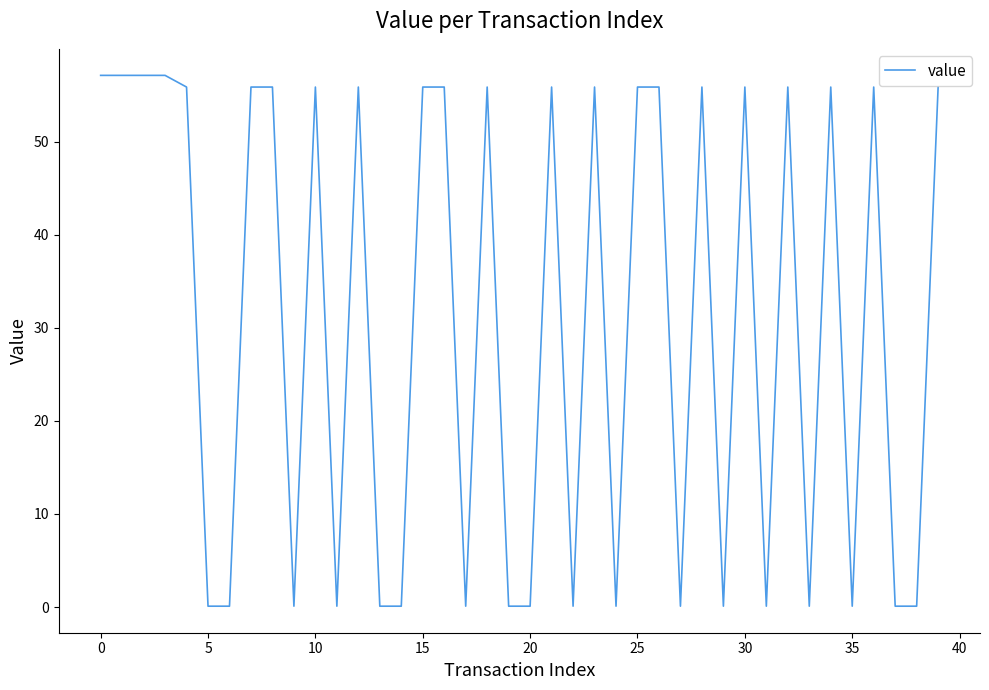

What is the average value?

30.9